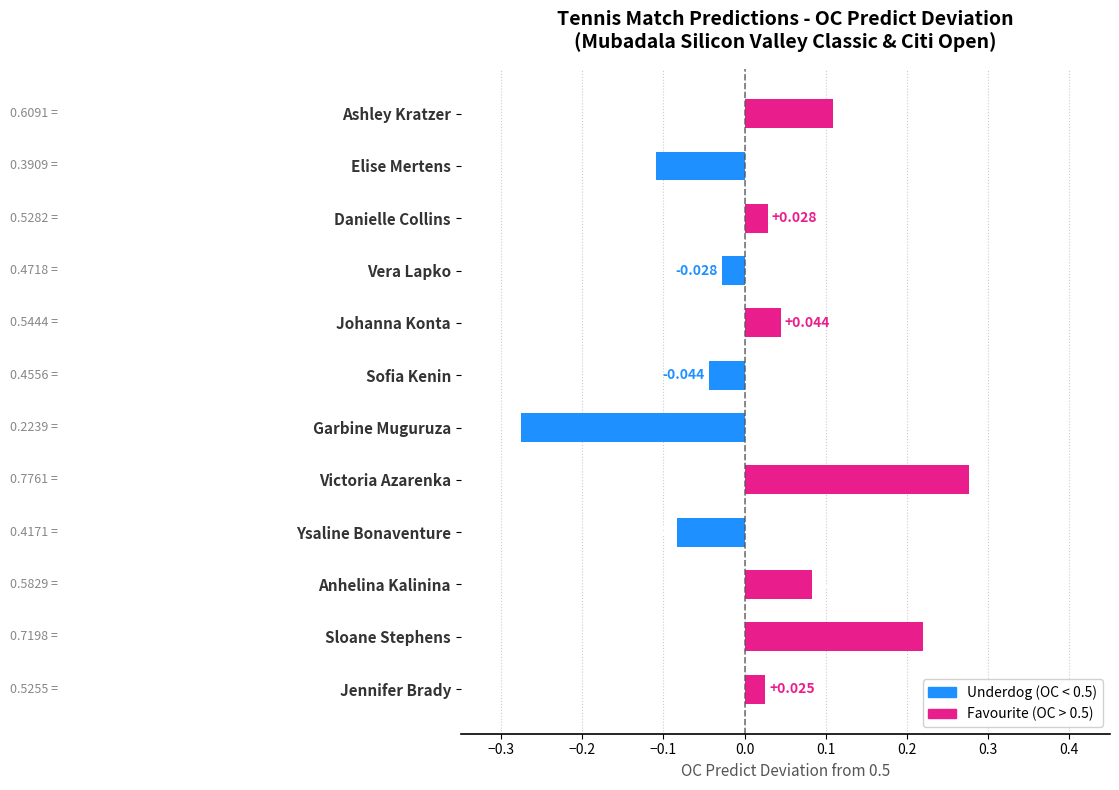

Which category has the highest value across all series?

Victoria Azarenka